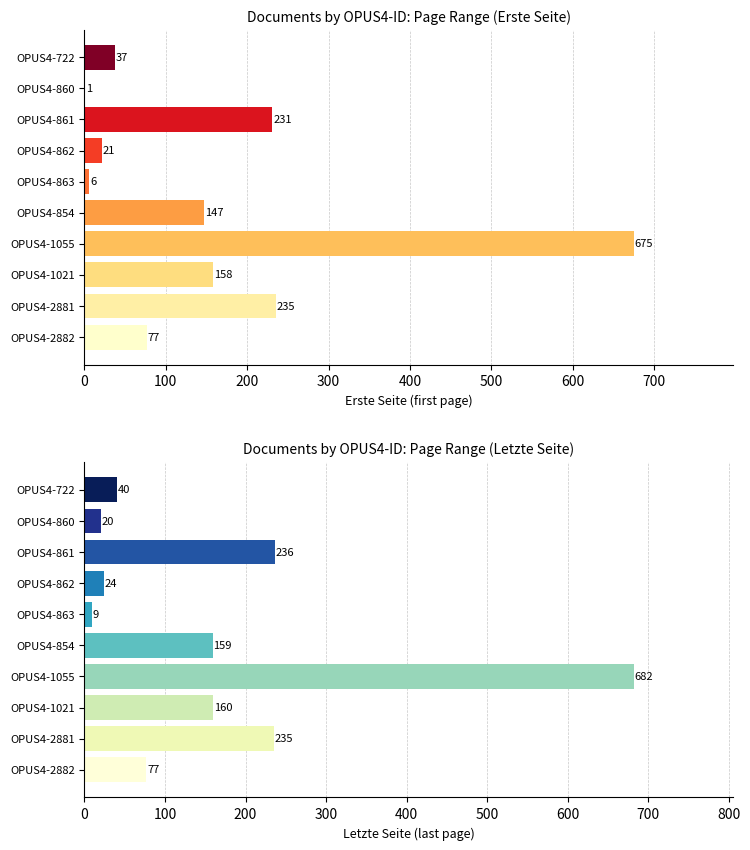

The Erste Seite series shows 64 at OPUS4-861. True or false?

False